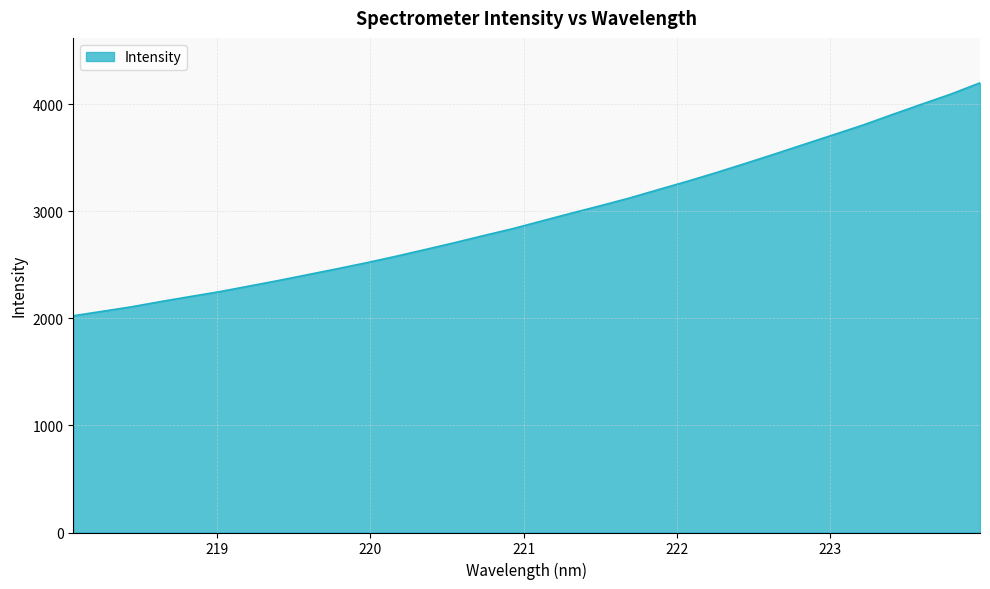

What is the difference between the maximum and minimum values?

2174.7